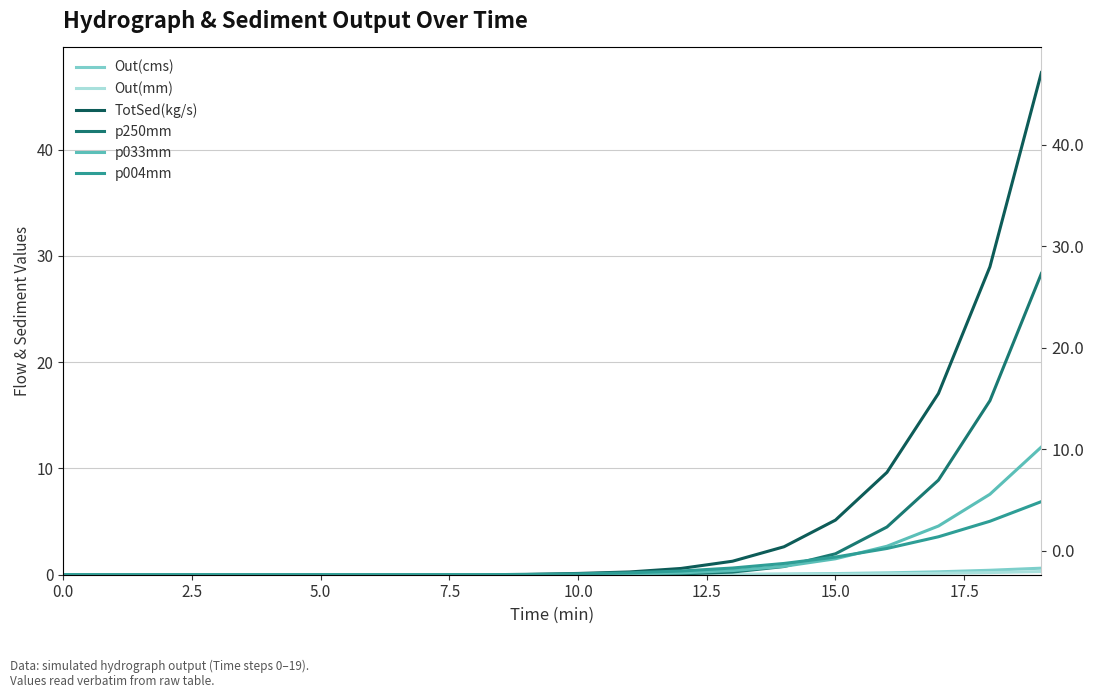

True or false: p004mm has more than 0 points higher than both neighbors.

False